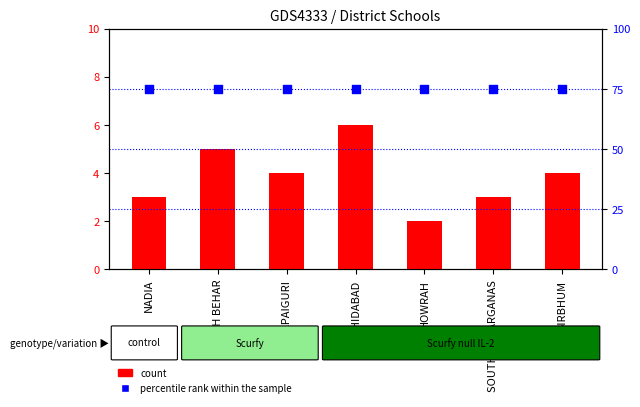

Which series contains the lowest Y value?

count